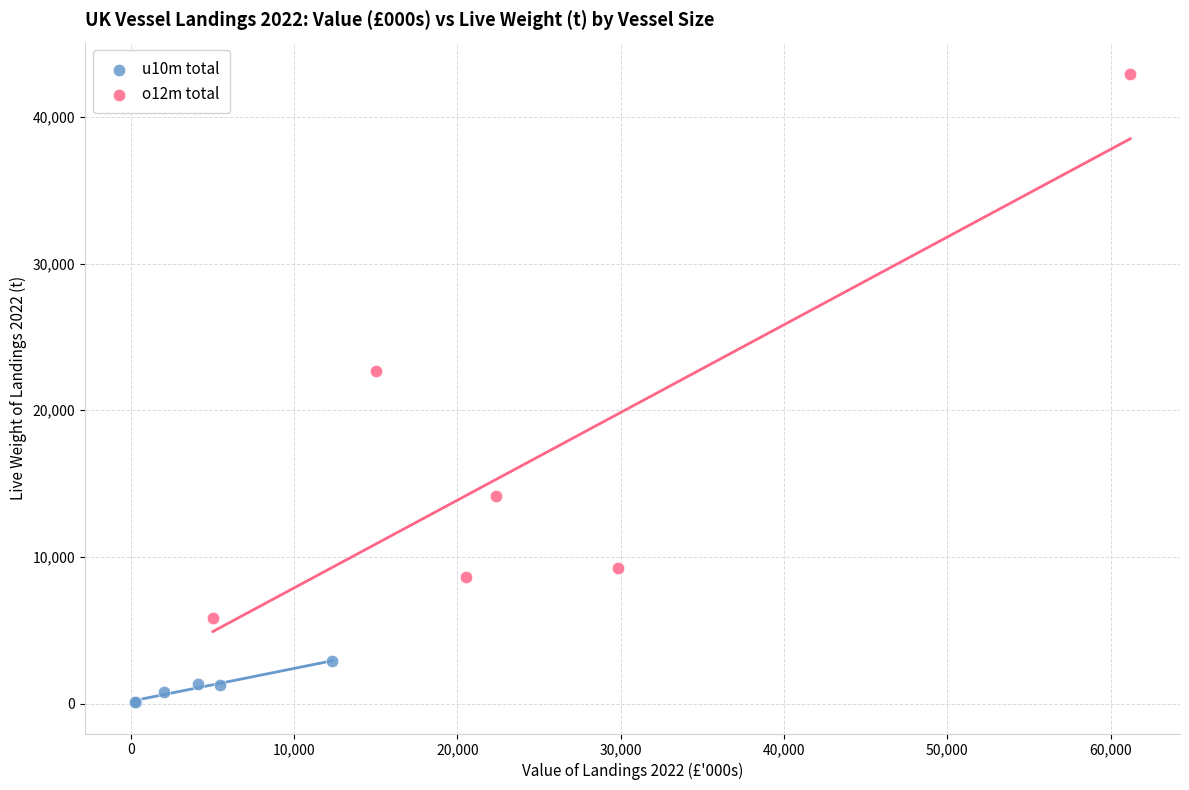

Which series reaches the minimum Y coordinate?

u10m total